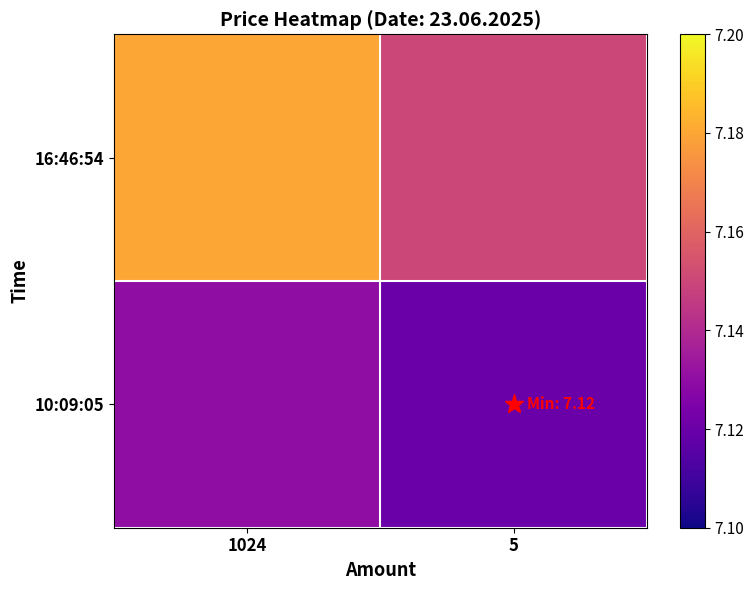

Reading left to right, extract all data points from this chart.

16:46:54: 1024=7.2	5=7.2
10:09:05: 1024=7.1	5=7.1